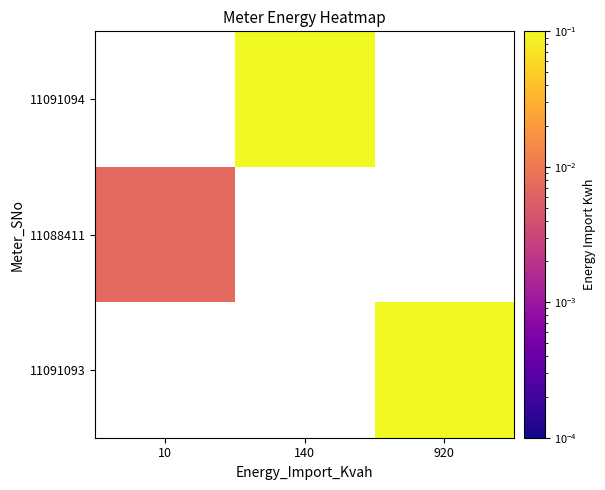

What is the greatest value displayed?

0.9